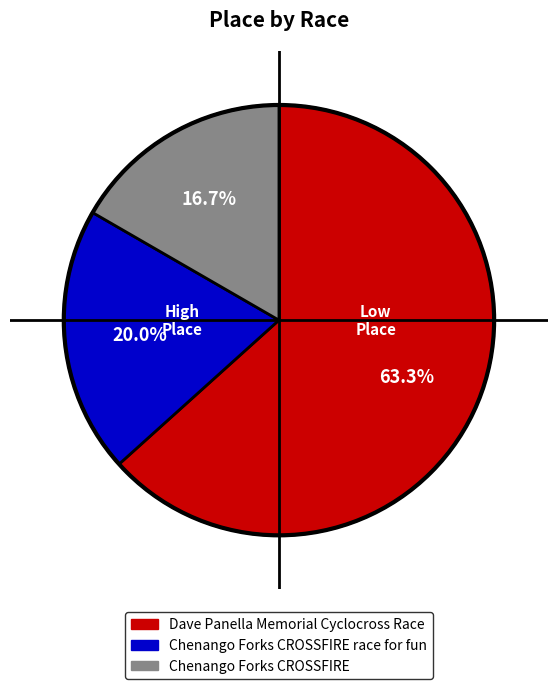

Does any single category account for the majority?

Yes